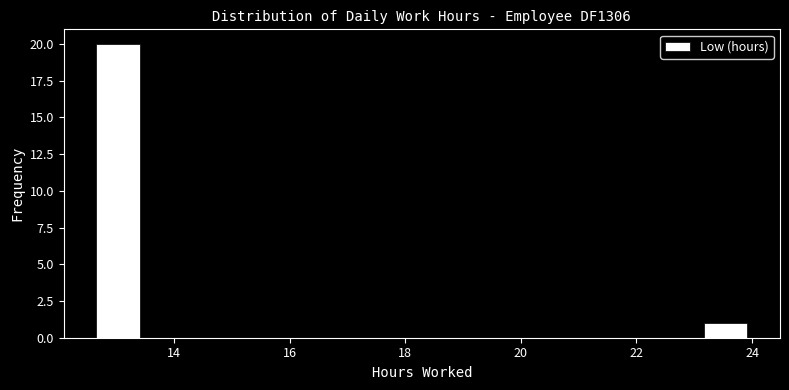

Around what value on the x-axis is the tallest bar? Give the approximate position of its centre, as read against the axis.

13.0